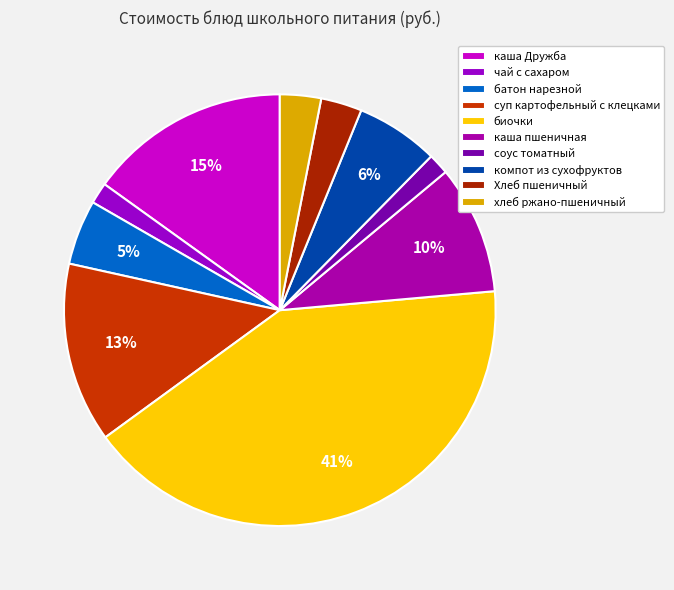

The хлеб ржано-пшеничный slice represents 16% of the pie. True or false?

False